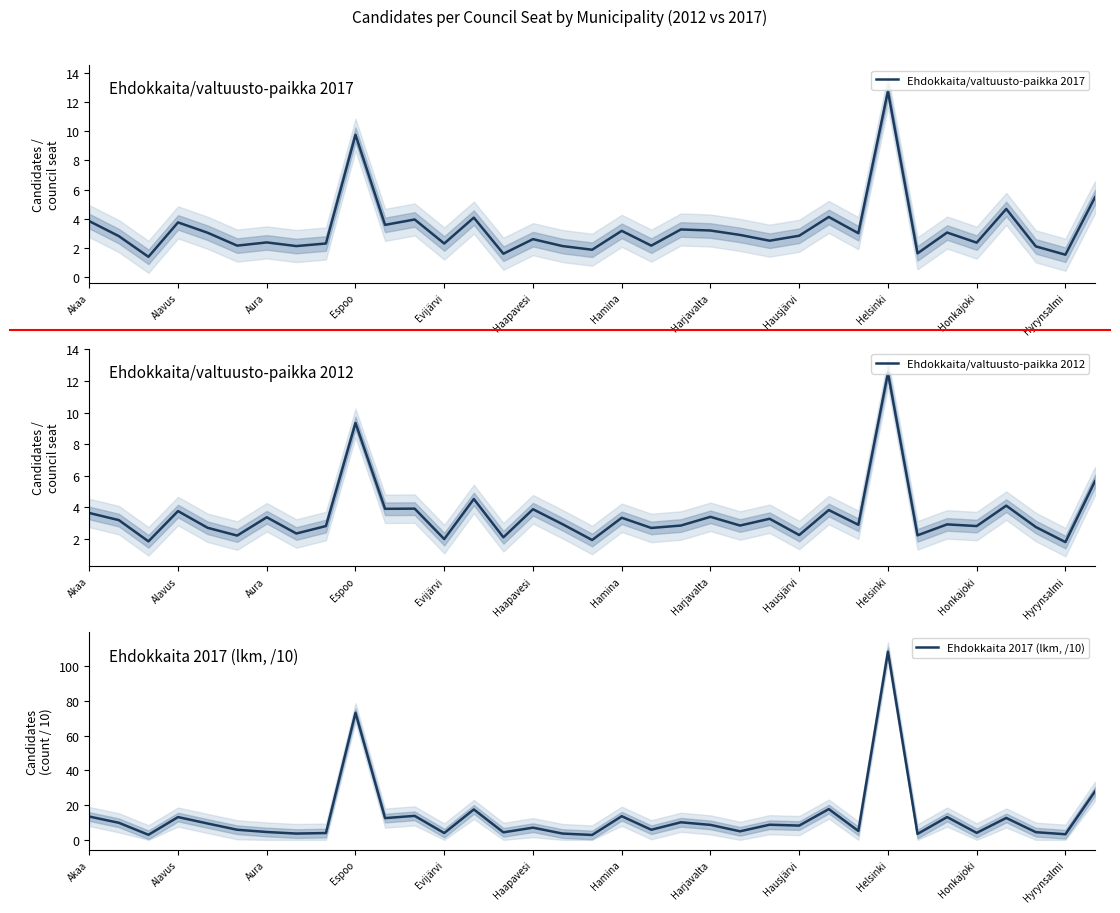

Reading left to right, list all the values displayed in this chart.

Ehdokkaita/valtuusto-paikka 2017: 3.8	2.8	1.4	3.7	3.0	2.1	2.4	2.1	2.3	9.8	3.6	3.9	2.3	4.1	1.6	2.6	2.1	1.9	3.2	2.1	3.3	3.2	2.9	2.5	2.8	4.1	3.0	12.8	1.6	3.0	2.4	4.7	2.1	1.5	5.5
Ehdokkaita/valtuusto-paikka 2012: 3.7	3.2	1.9	3.8	2.7	2.2	3.4	2.4	2.8	9.3	3.9	3.9	2.0	4.5	2.1	3.9	2.9	1.9	3.3	2.7	2.9	3.4	2.9	3.3	2.3	3.8	2.9	12.5	2.2	2.9	2.8	4.1	2.8	1.8	5.7
Ehdokkaita 2017 (lkm, /10): 13.4	9.8	2.9	13.1	9.4	5.8	4.5	3.6	3.9	73.2	12.5	13.8	3.9	17.5	4.3	7.0	3.6	2.8	13.6	5.8	10.1	8.6	4.9	8.7	8.2	17.7	5.1	108.4	3.4	13.1	4.0	12.6	4.4	3.2	27.9